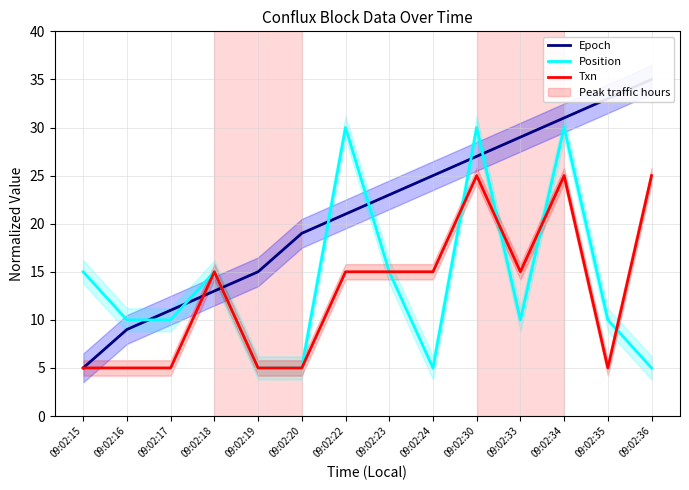

What is the difference between the highest and lowest values at 09:02:22?

15